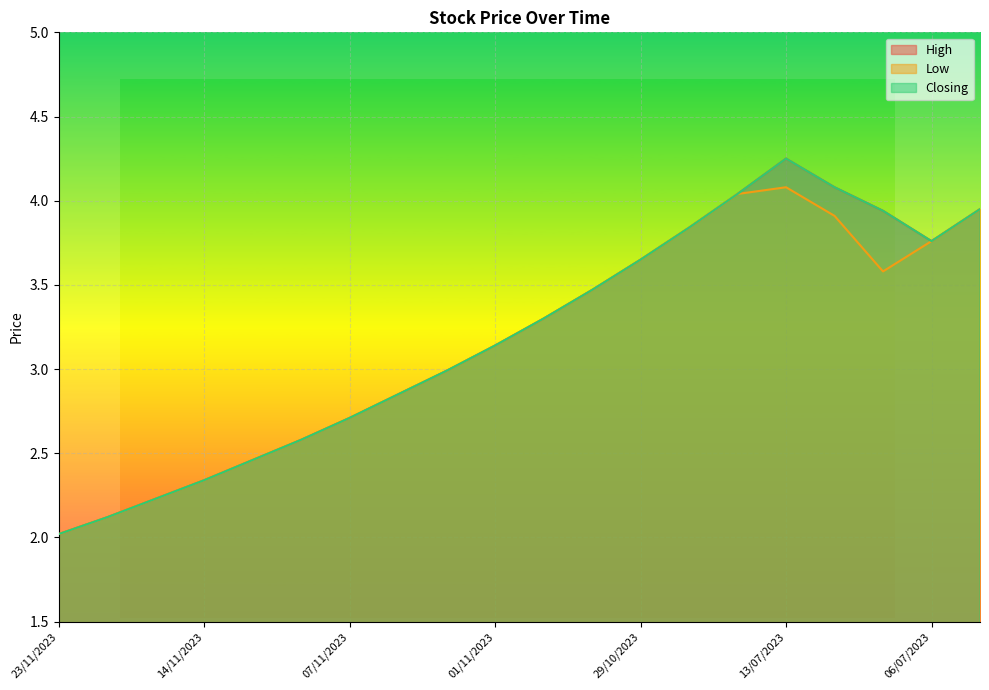

Read the High value at 29/10/2023.

3.6